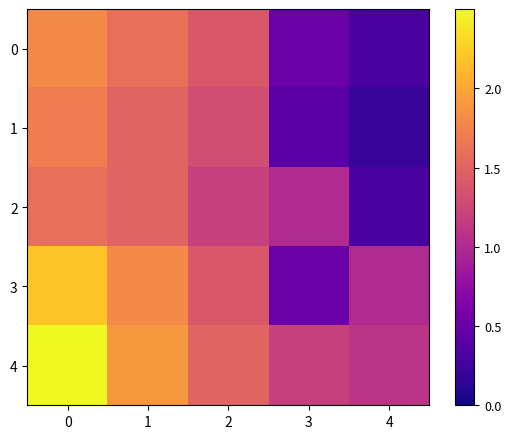

Reading right to left, extract all data points from this chart.

0: 4=0.3	3=0.5	2=1.4	1=1.6	0=1.8
1: 4=0.2	3=0.4	2=1.3	1=1.5	0=1.7
2: 4=0.3	3=1.0	2=1.2	1=1.5	0=1.6
3: 4=1.0	3=0.5	2=1.4	1=1.8	0=2.2
4: 4=1.1	3=1.2	2=1.5	1=1.9	0=2.5